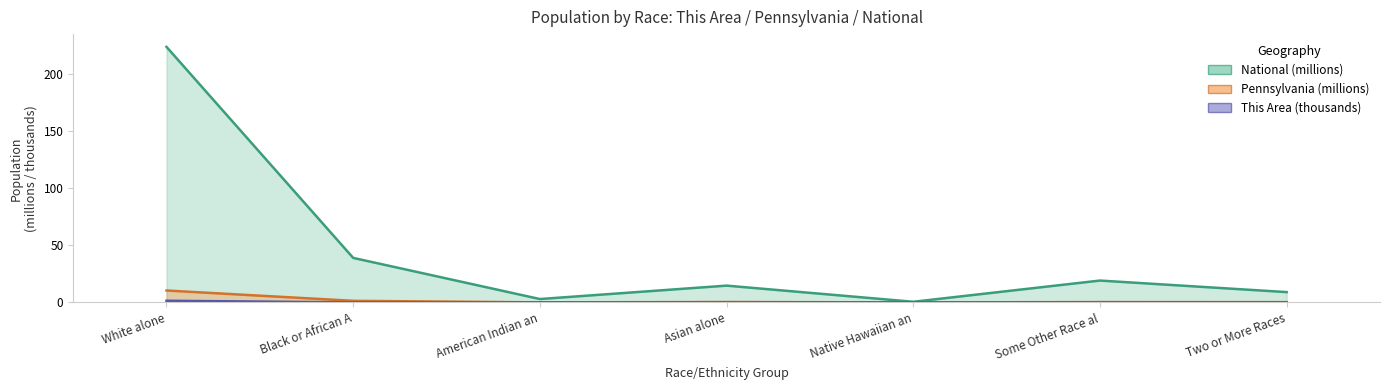

What is the highest value of the Pennsylvania series?

10.4